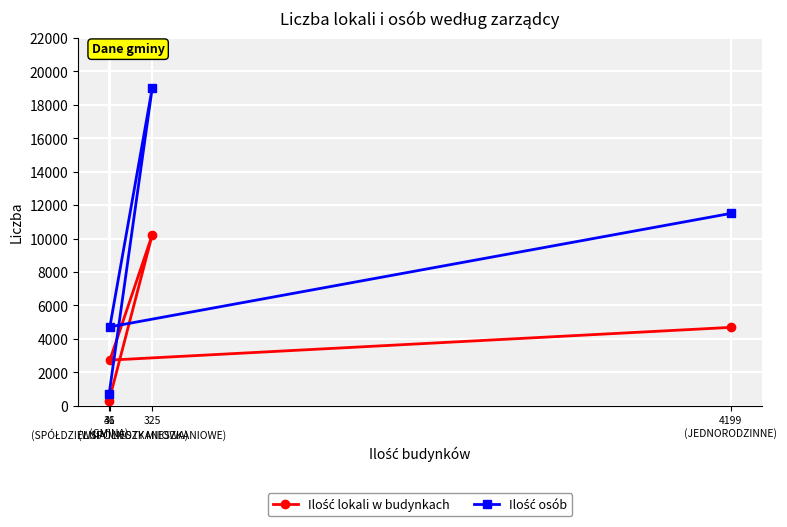

True or false: Ilość lokali w budynkach and Ilość osób intersect in this chart.

False